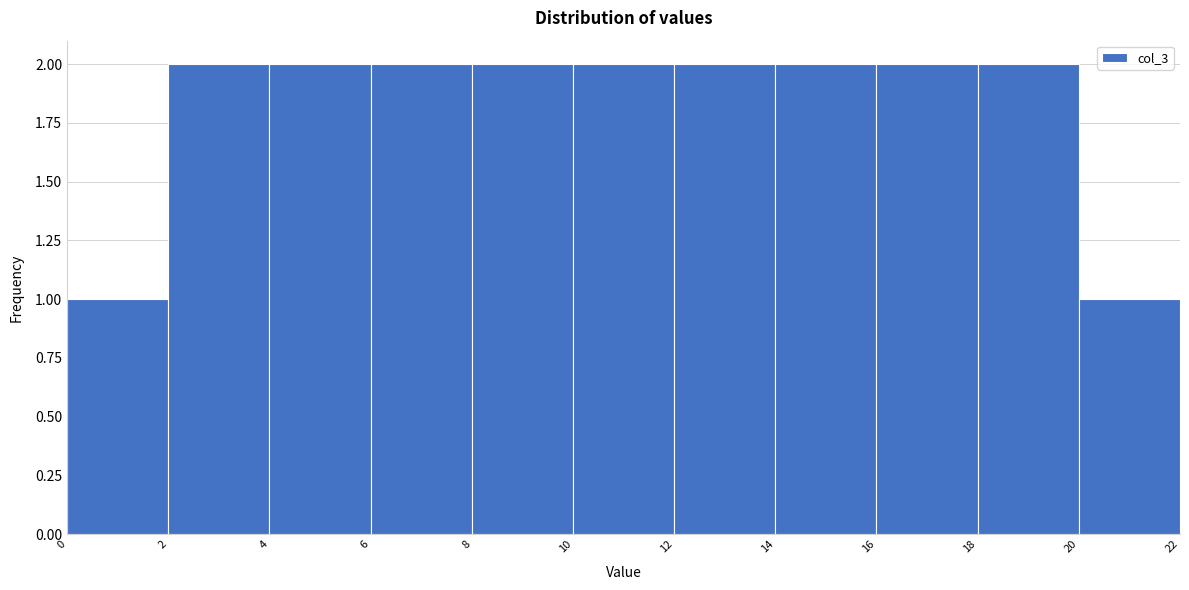

How tall is the bar that spans 18 to 20 on the x-axis? The values are not printed on the chart, so give them approximately, as read against the axis.

2